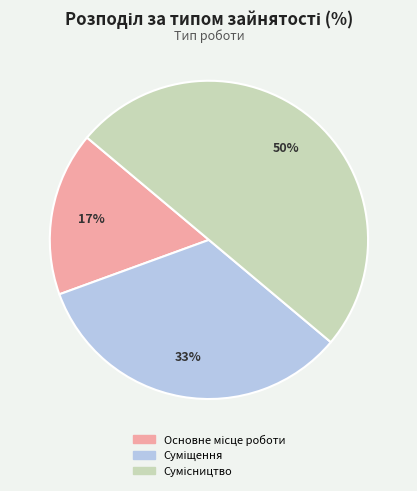

How many segments does this pie chart have?

3